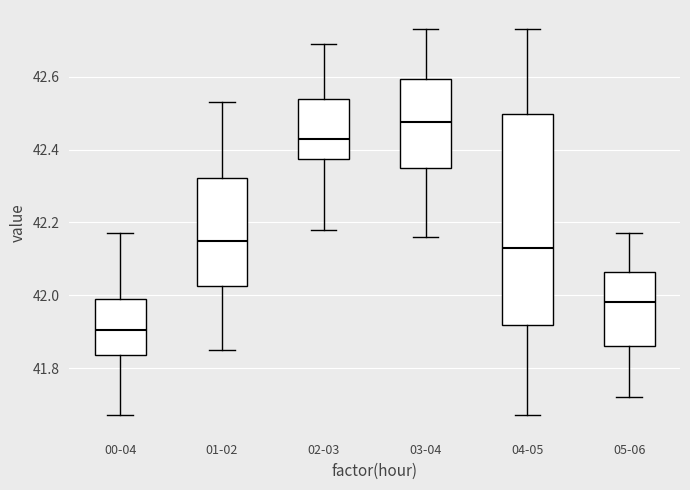

Where is the lower edge of the box for 00-04 on the y-axis? The values are not printed on the chart, so give them approximately, as read against the axis.

41.84